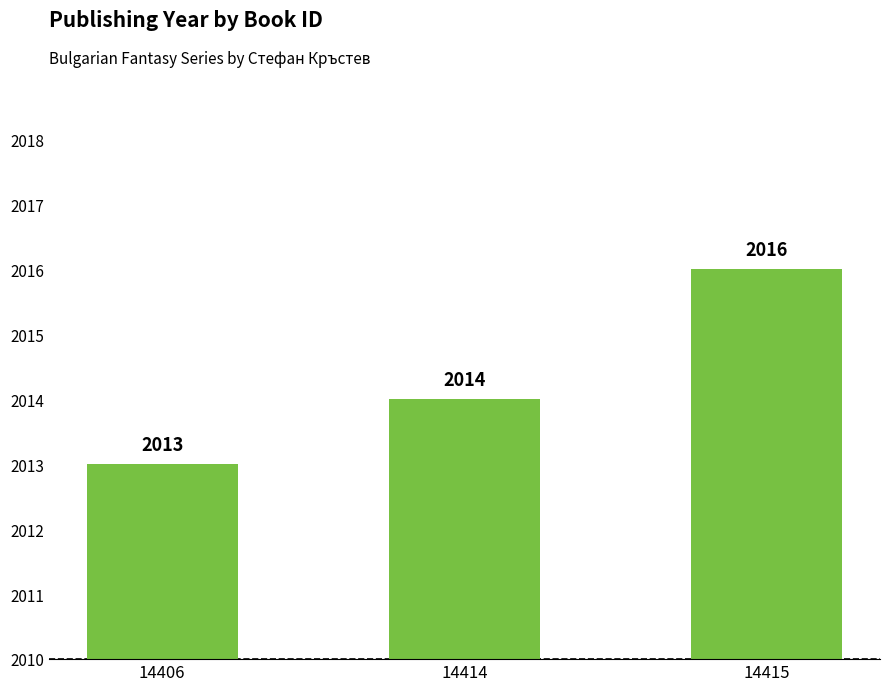

The value at 14415 is 3171. True or false?

False